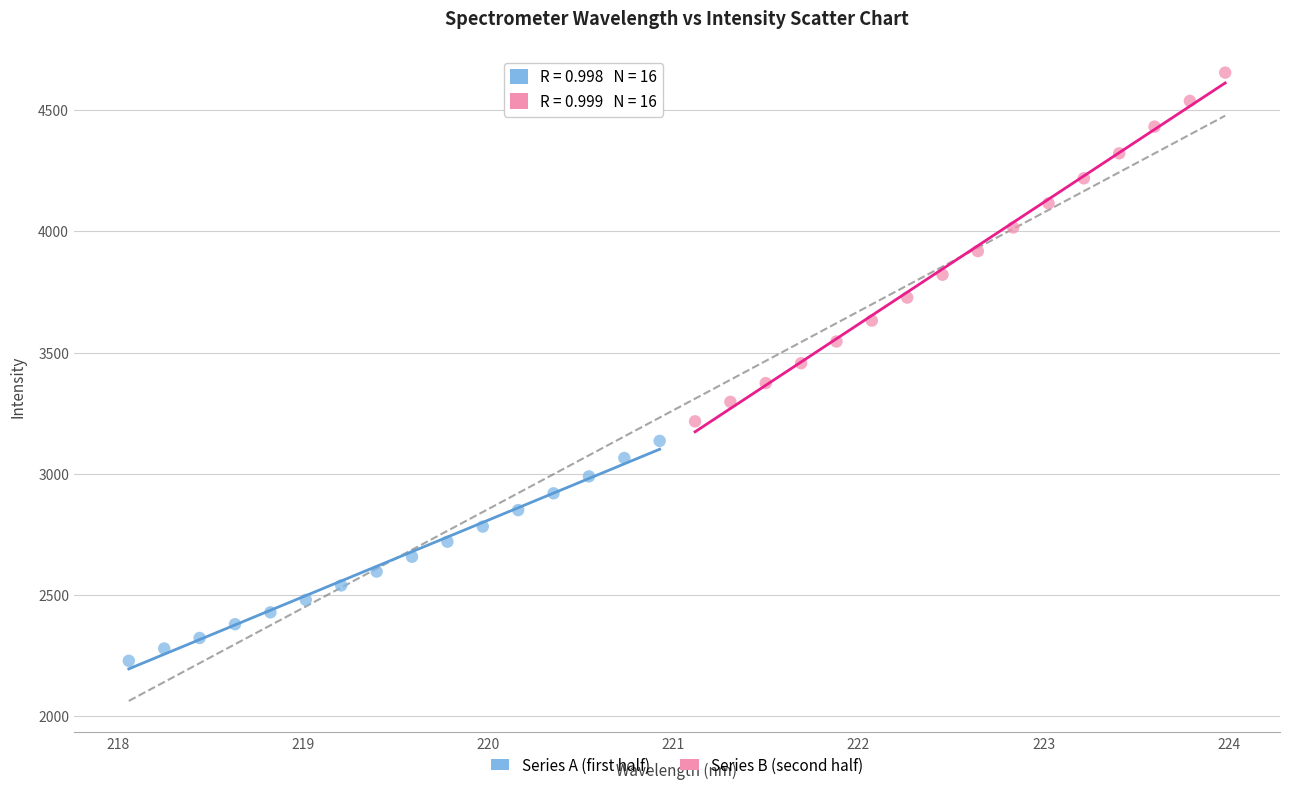

Which series reaches the maximum Y coordinate?

Series B (second half)